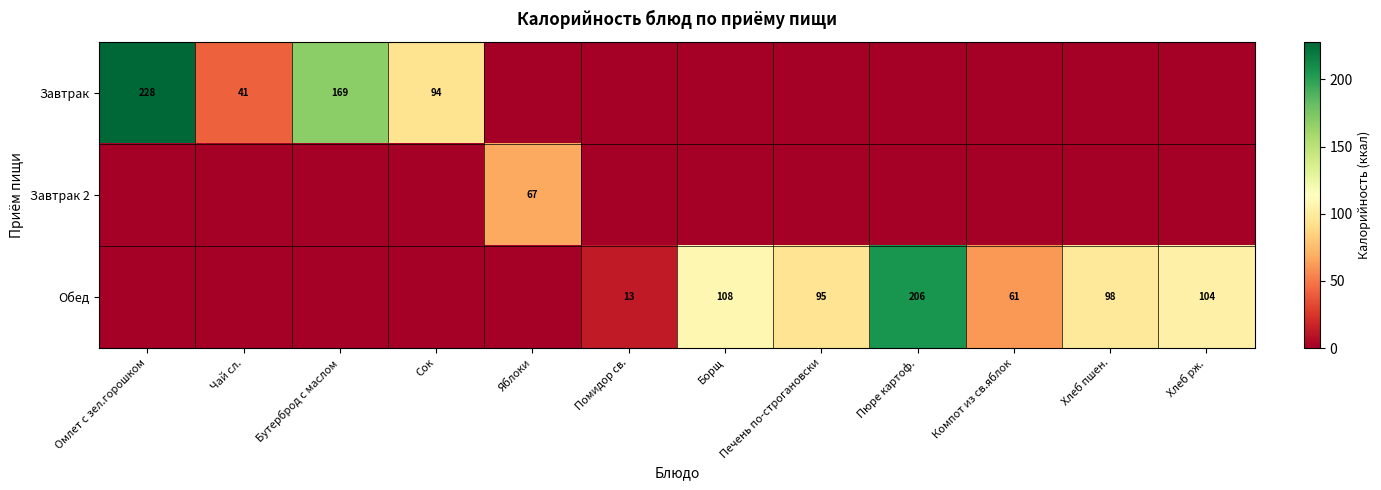

Between Сок and Хлеб рж., which is larger?

Сок